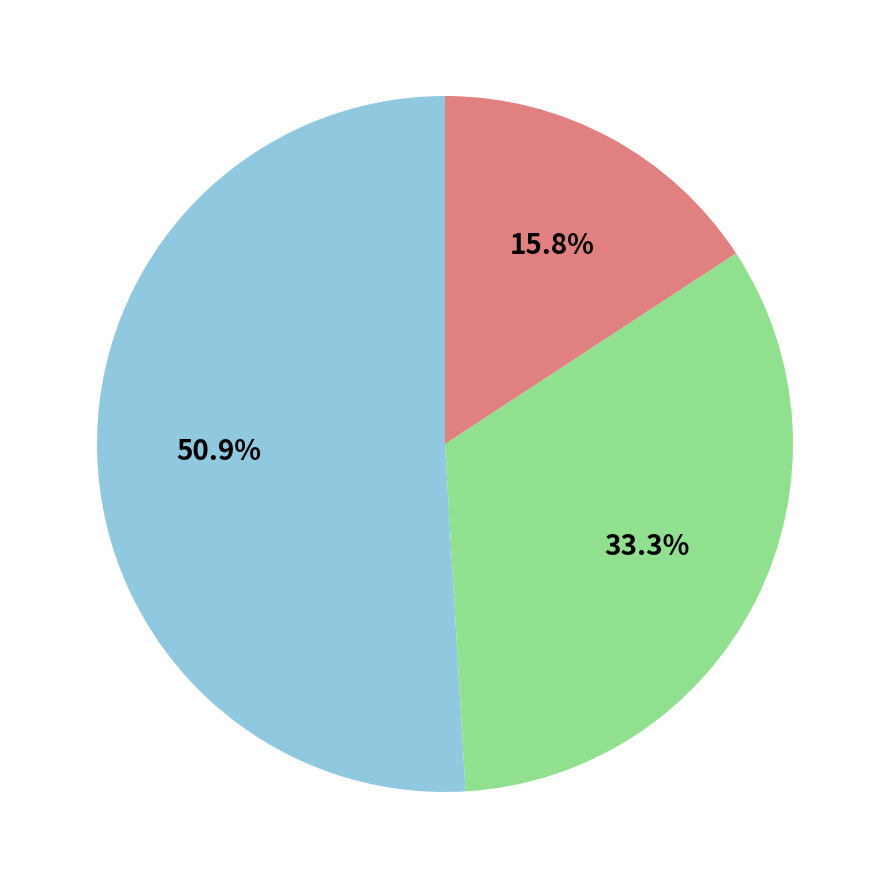

Is there any slice that represents more than half of the pie?

Yes